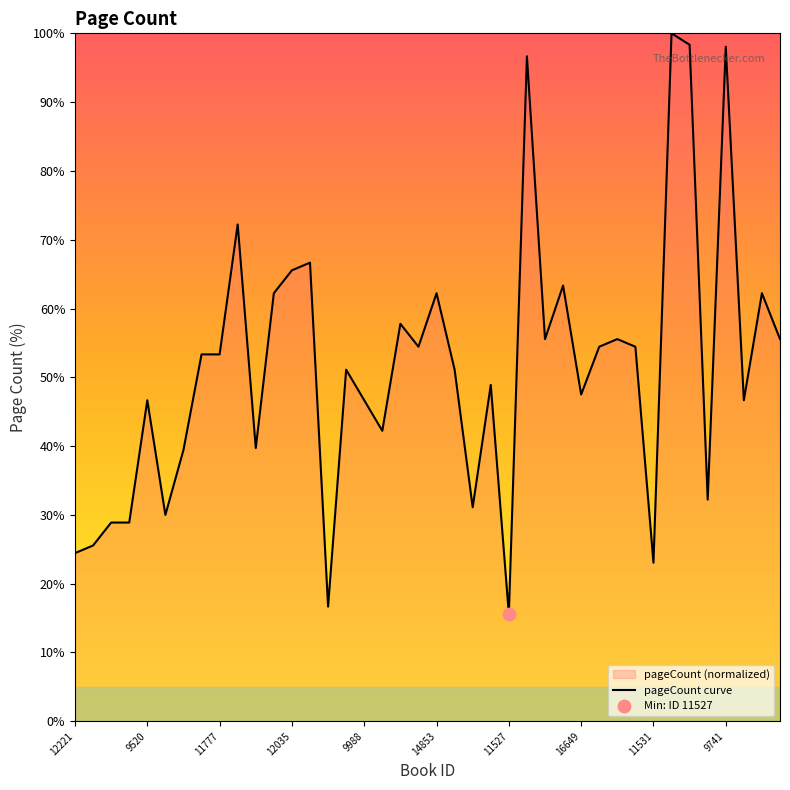

What is the change in value from 13058 to 9997?

+6.9